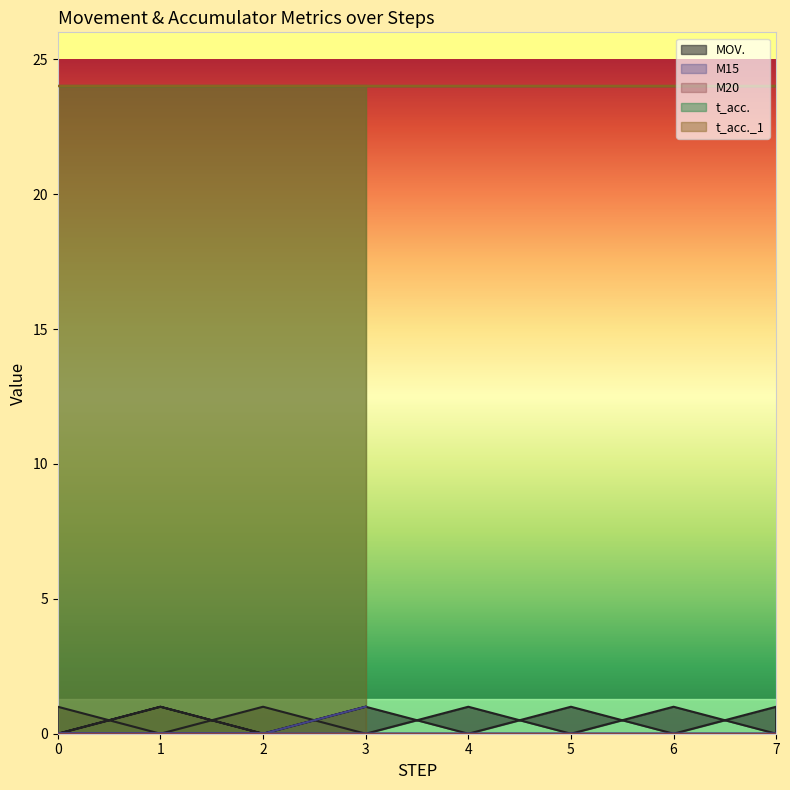

Where is the first local maximum for MOV.?

1